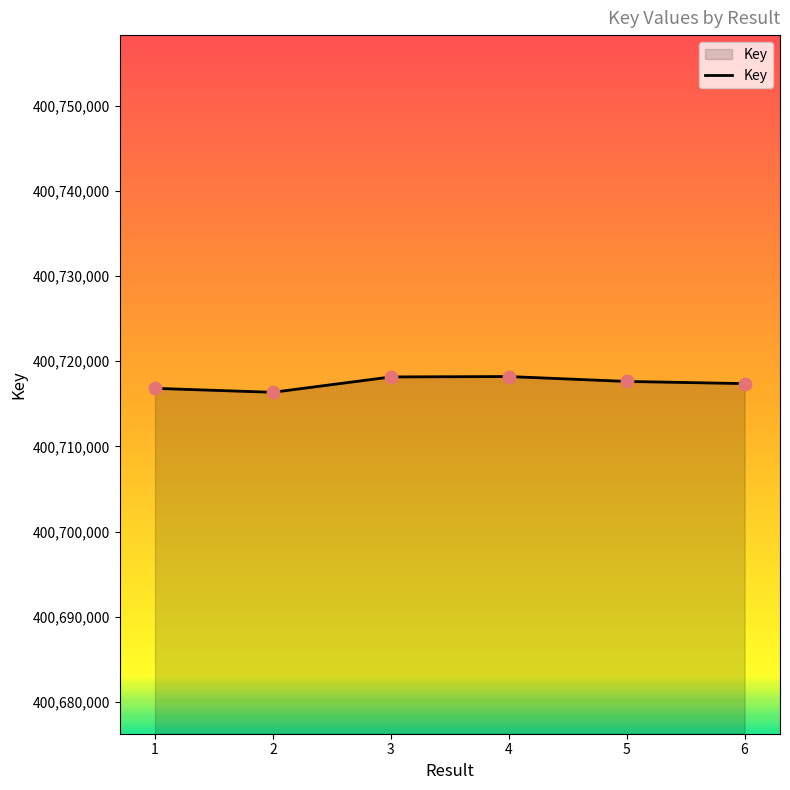

What is the change in value from 2 to 3?

+1803